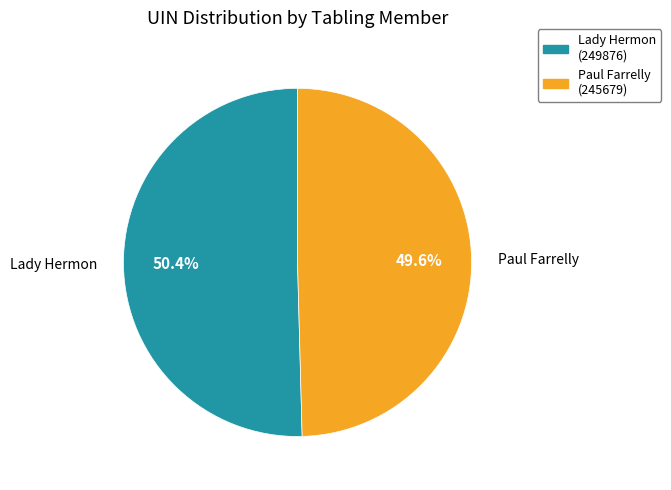

Is it true that Lady Hermon (249876) is 41% of the pie?

False